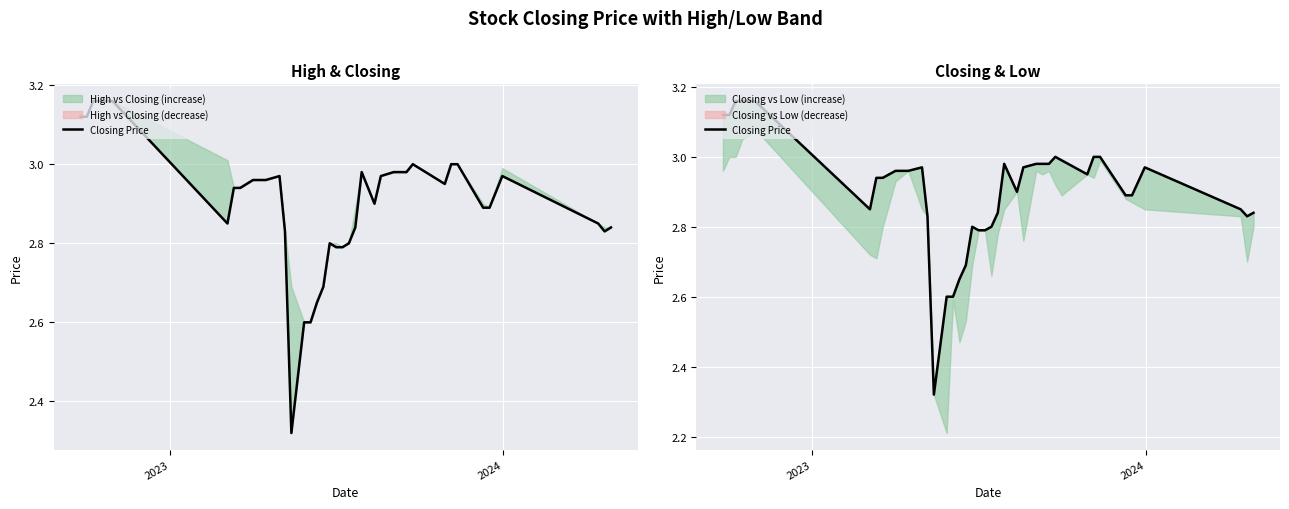

What is the sum of all values?

116.2